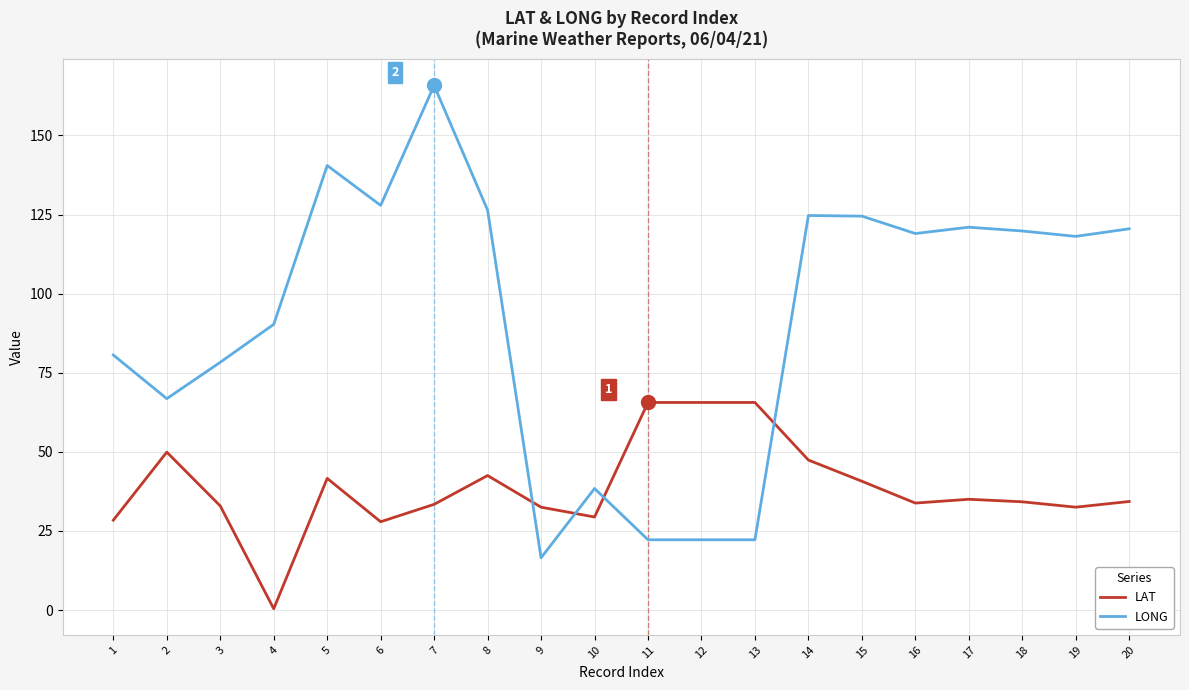

True or false: LAT and LONG intersect in this chart.

True